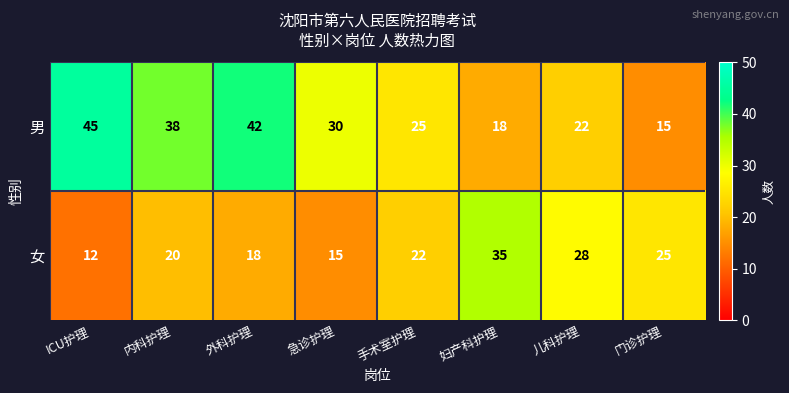

Is it true that 男 equals 18 at 妇产科护理?

True